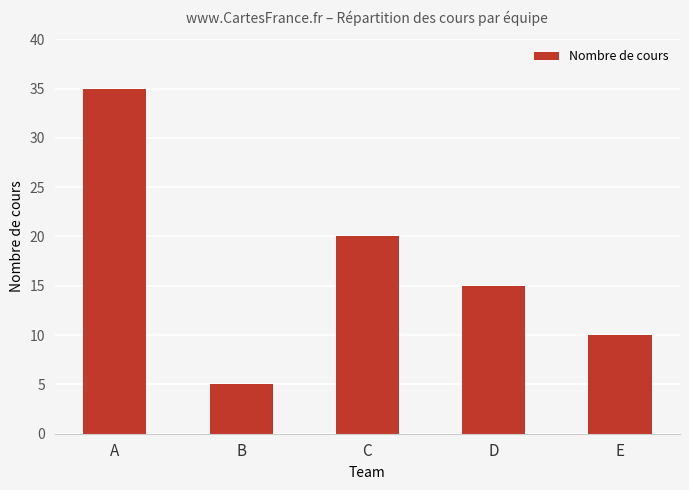

Reading left to right, what are all the values shown in this chart?

A=35	B=5	C=20	D=15	E=10